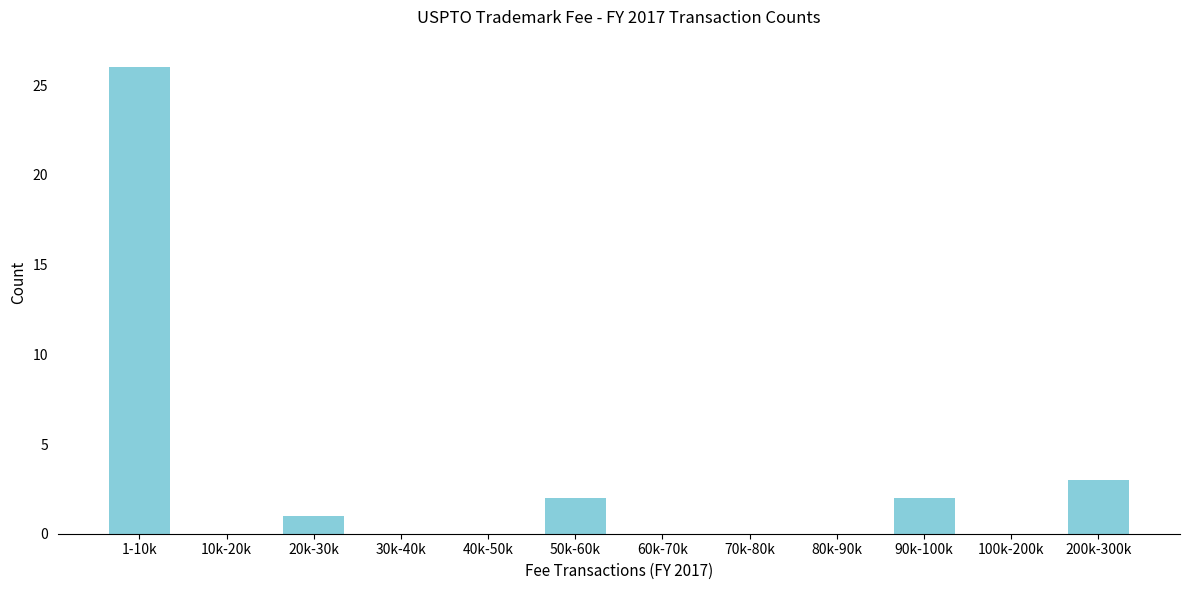

Reading left to right, list all the values displayed in this chart.

1-10k=26	10k-20k=0	20k-30k=1	30k-40k=0	40k-50k=0	50k-60k=2	60k-70k=0	70k-80k=0	80k-90k=0	90k-100k=2	100k-200k=0	200k-300k=3